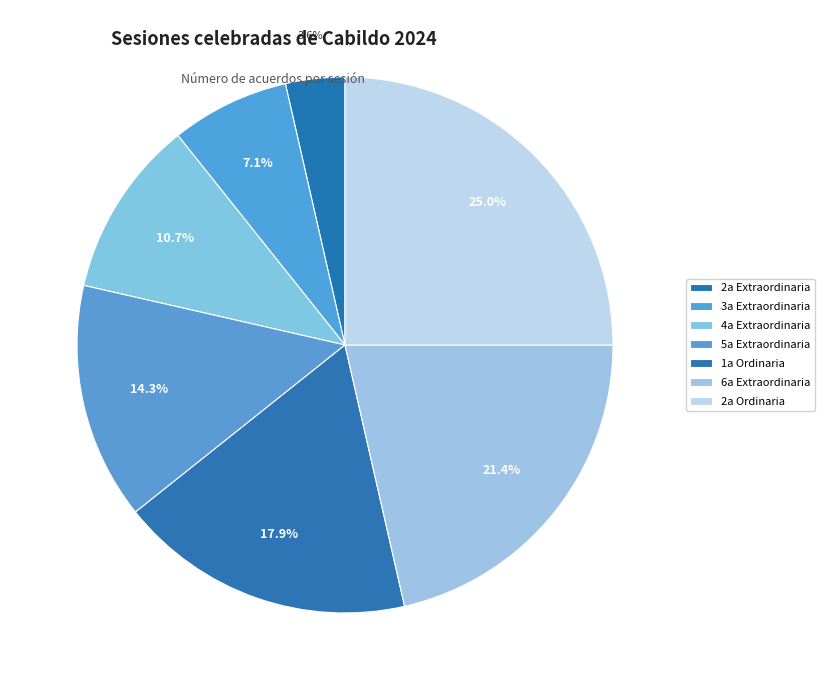

Is there a majority slice in this chart?

No